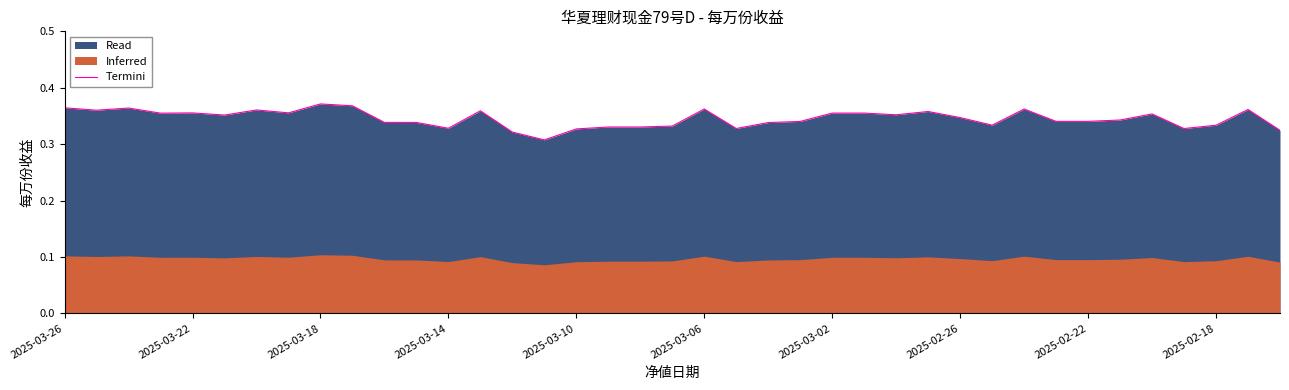

Reading right to left, list all the values displayed in this chart.

0.3	0.4	0.3	0.3	0.4	0.3	0.3	0.3	0.4	0.3	0.3	0.4	0.4	0.4	0.4	0.3	0.3	0.3	0.4	0.3	0.3	0.3	0.3	0.3	0.3	0.4	0.3	0.3	0.3	0.4	0.4	0.4	0.4	0.4	0.4	0.4	0.4	0.4	0.4